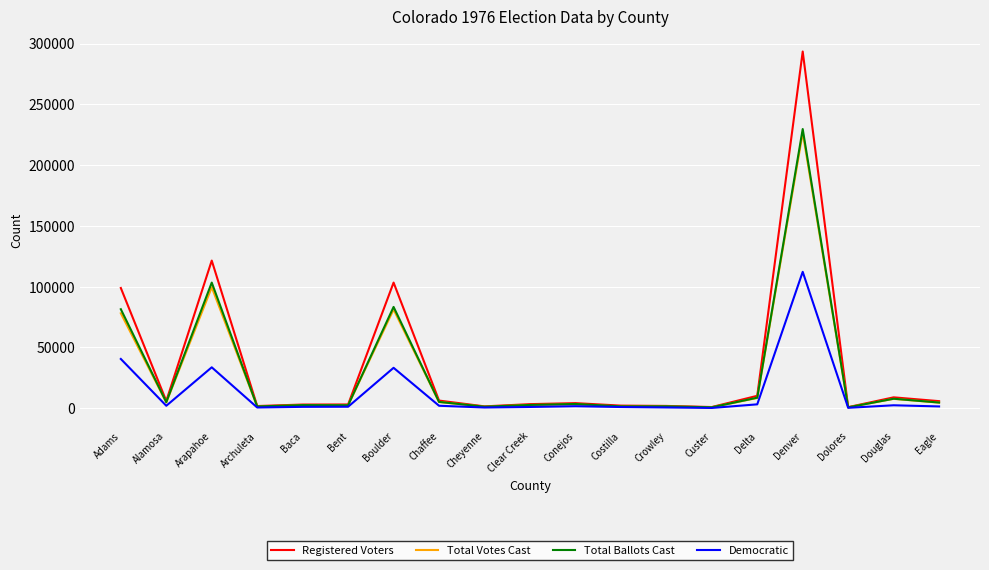

What is the sum of all Total Votes Cast values?

534555